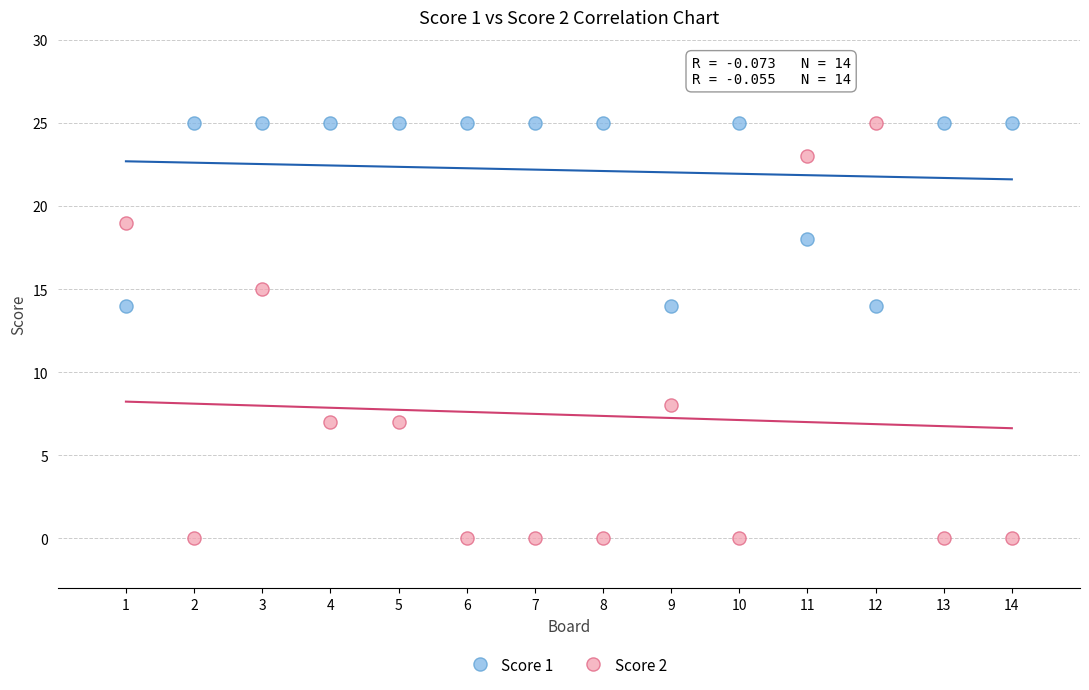

Which series has the largest Y range (max minus min)?

Score 2